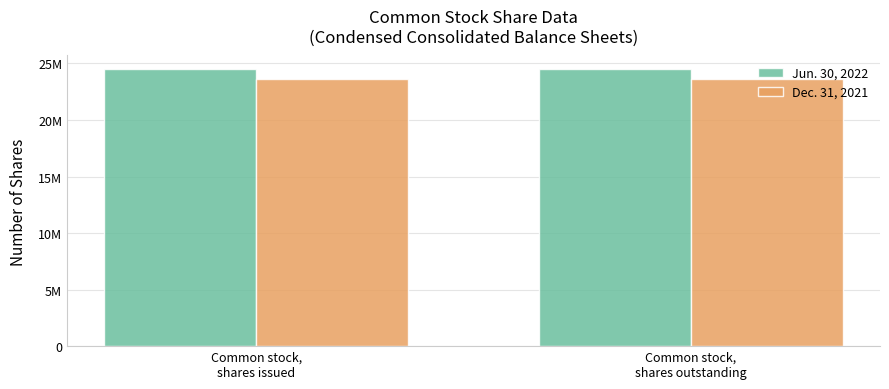

True or false: Jun. 30, 2022 has a value of 40541162 at Common stock,
shares issued.

False